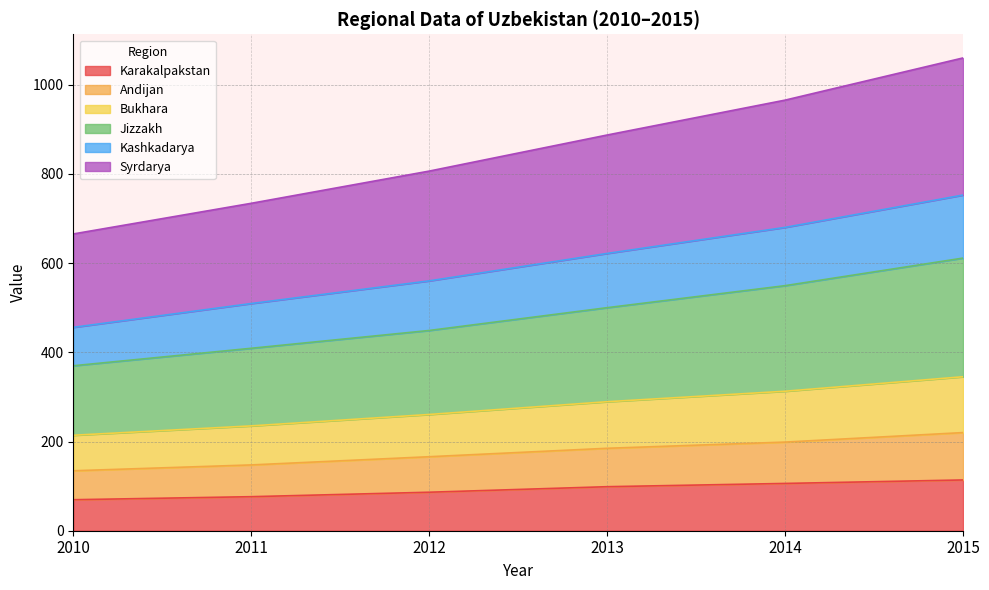

True or false: Karakalpakstan has a value of 55.1 at 2013.

False